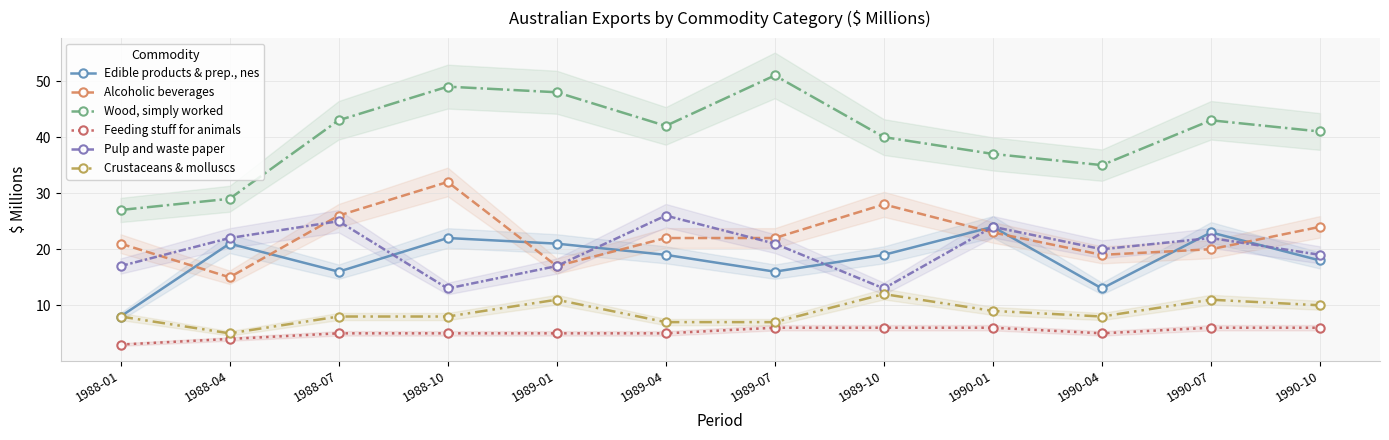

Is the value of Wood, simply worked at 1989-04 greater than the value of Pulp and waste paper at 1989-04?

Yes